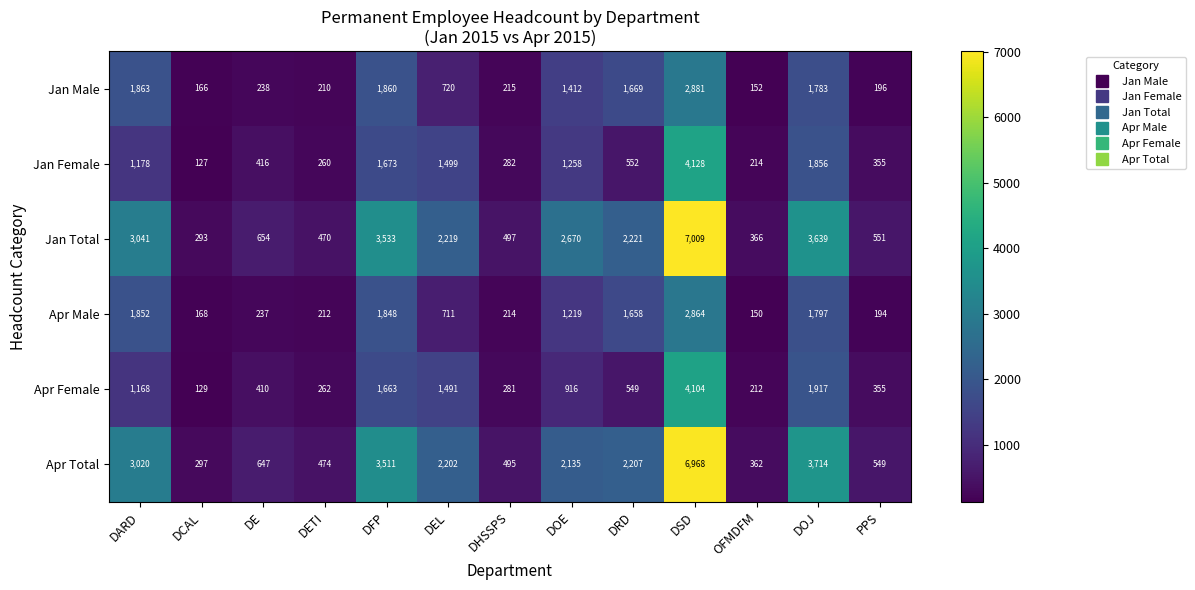

Which series has the widest spread of values?

Jan Total